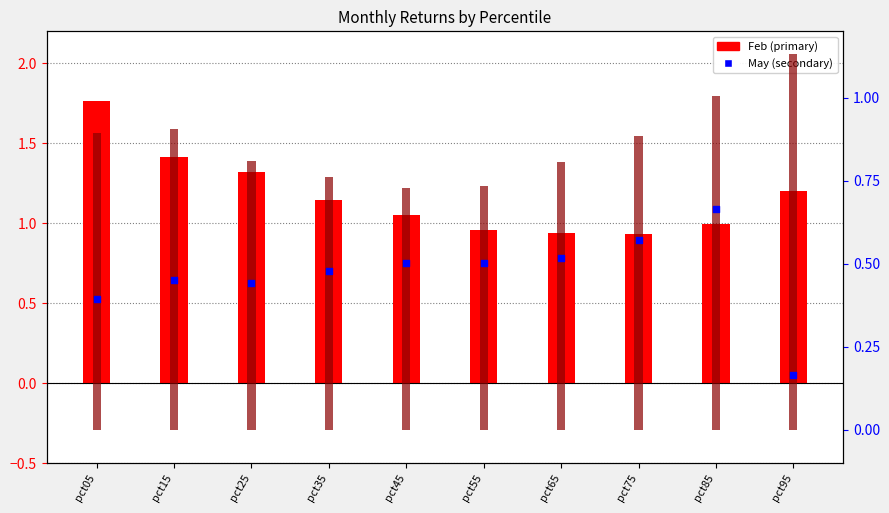

Which series has the largest total across all categories?

Feb